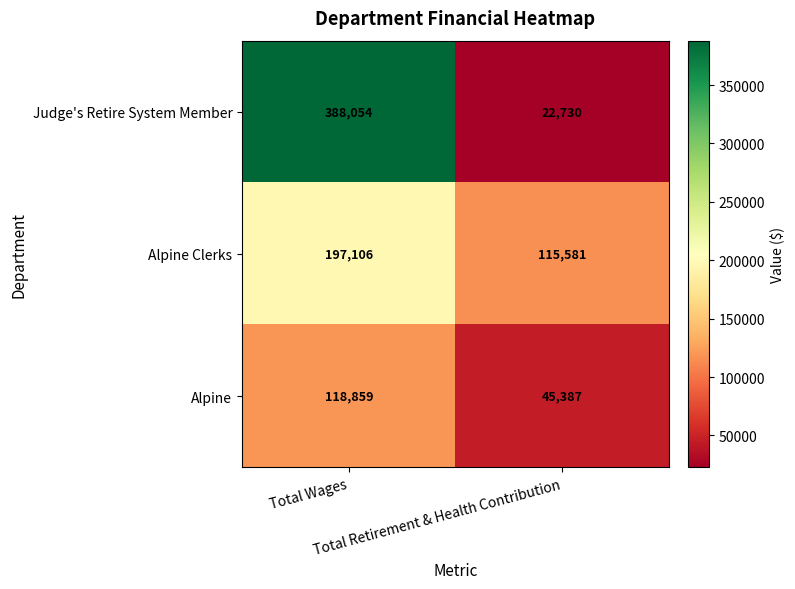

What is the average value of the Judge's Retire System Member series?

205392